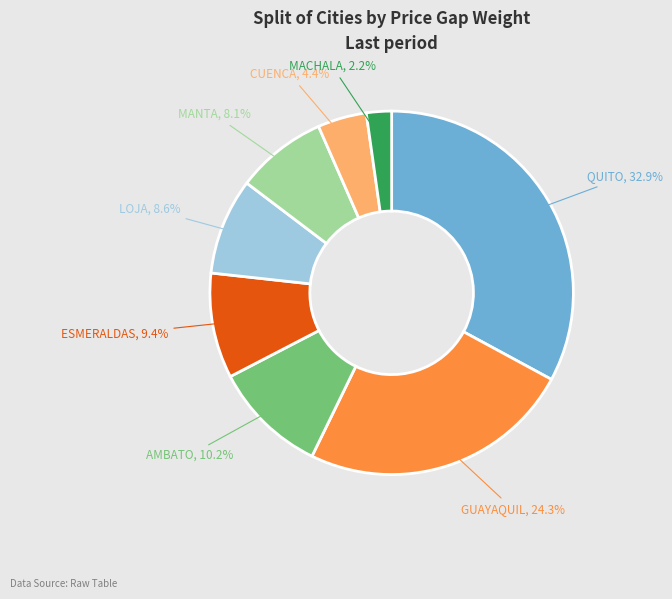

Does any single category account for the majority?

No